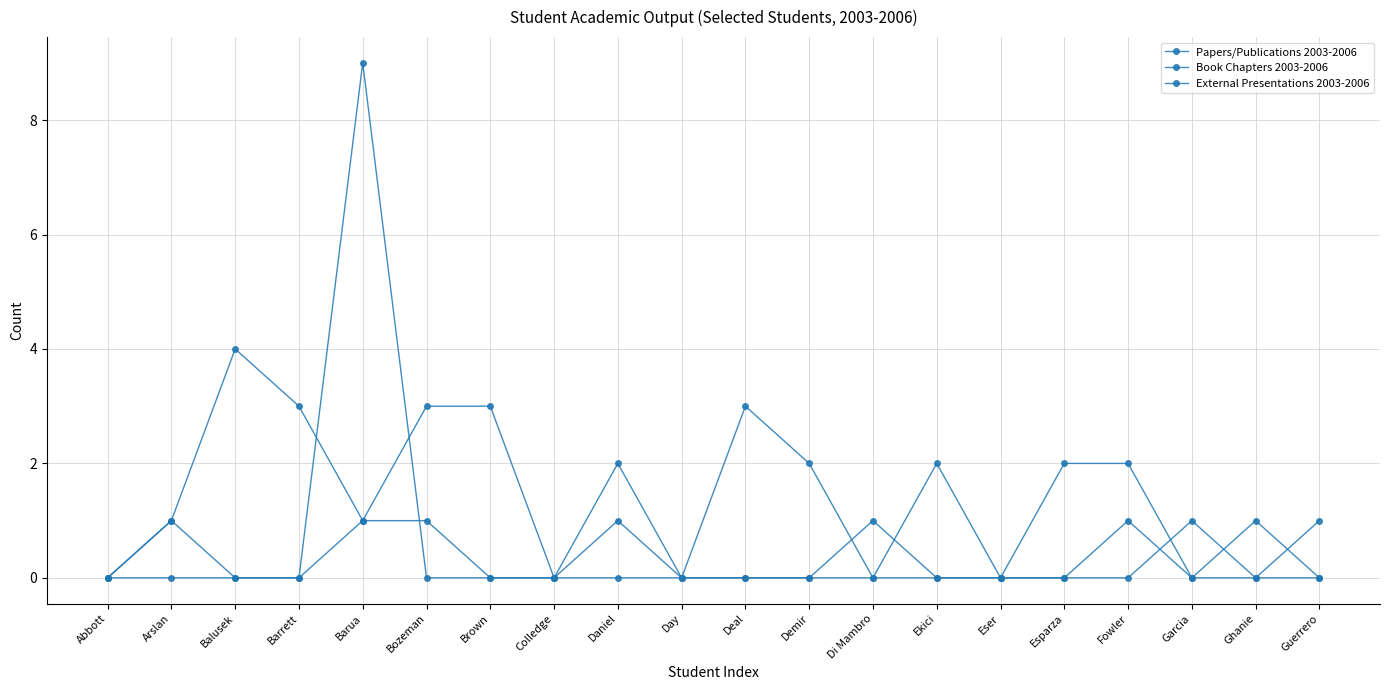

Does the chart have visible grid lines?

Yes